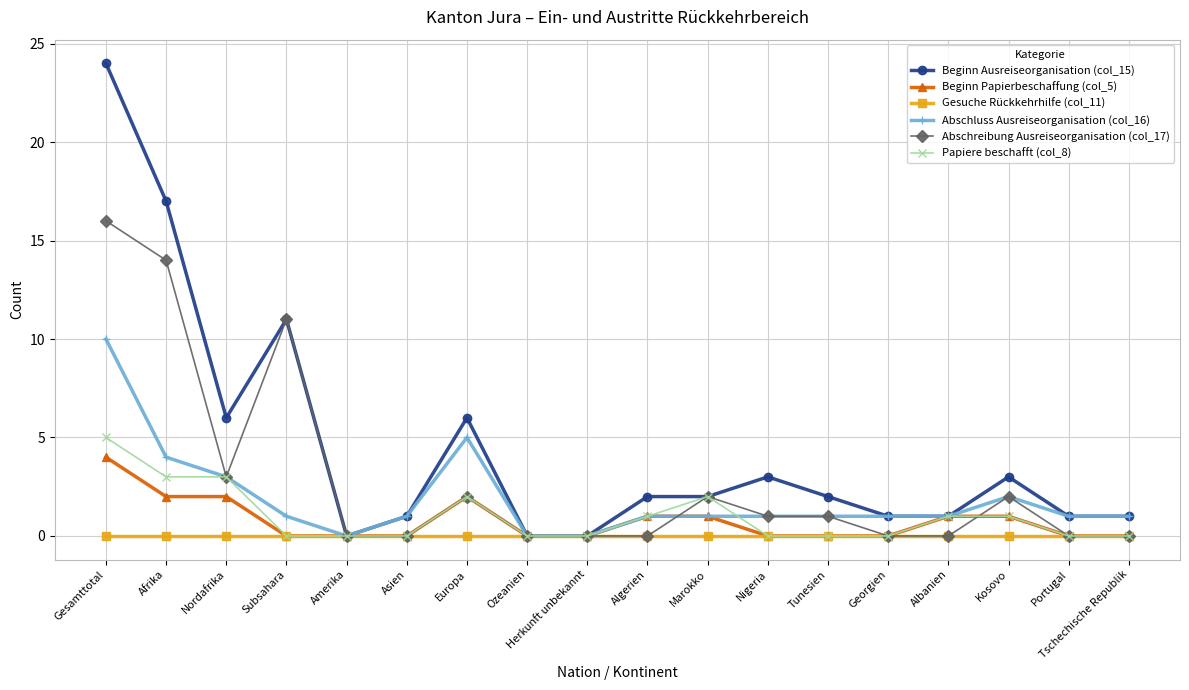

How many categories are shown in the chart?

18